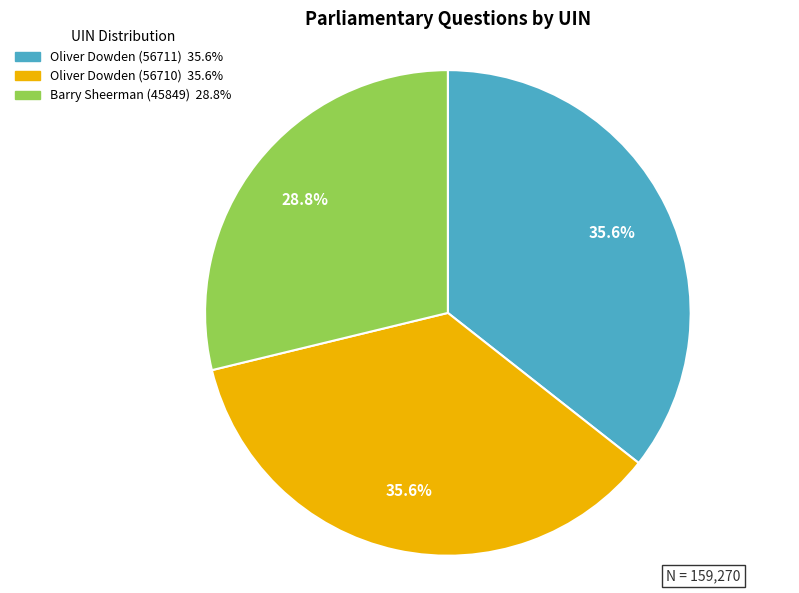

Is Oliver Dowden (56710) the majority of the pie?

No